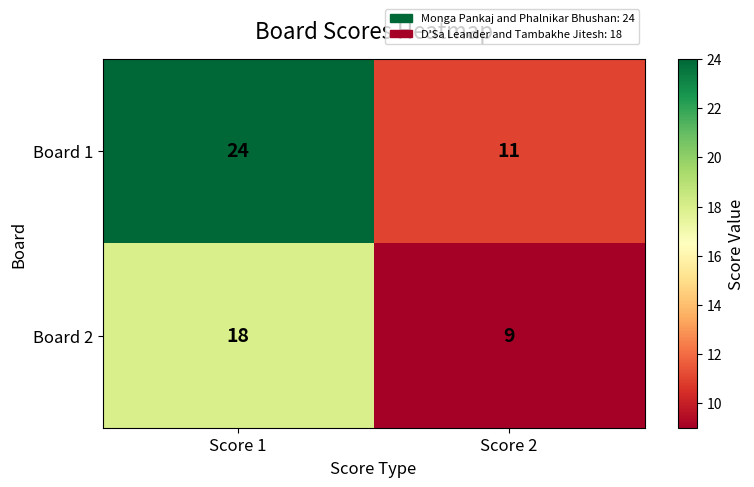

Reading left to right, extract all data points from this chart.

Board 1: 24	11
Board 2: 18	9